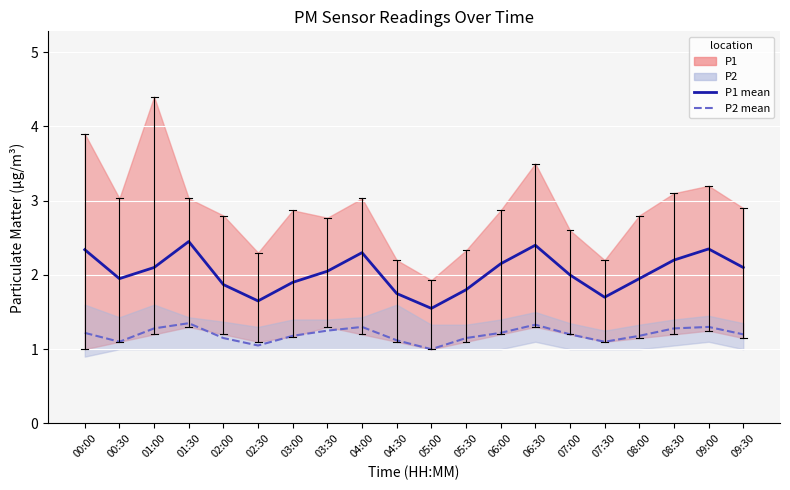

What is the difference between the P1 mean values at 06:30 and 07:30?

0.7